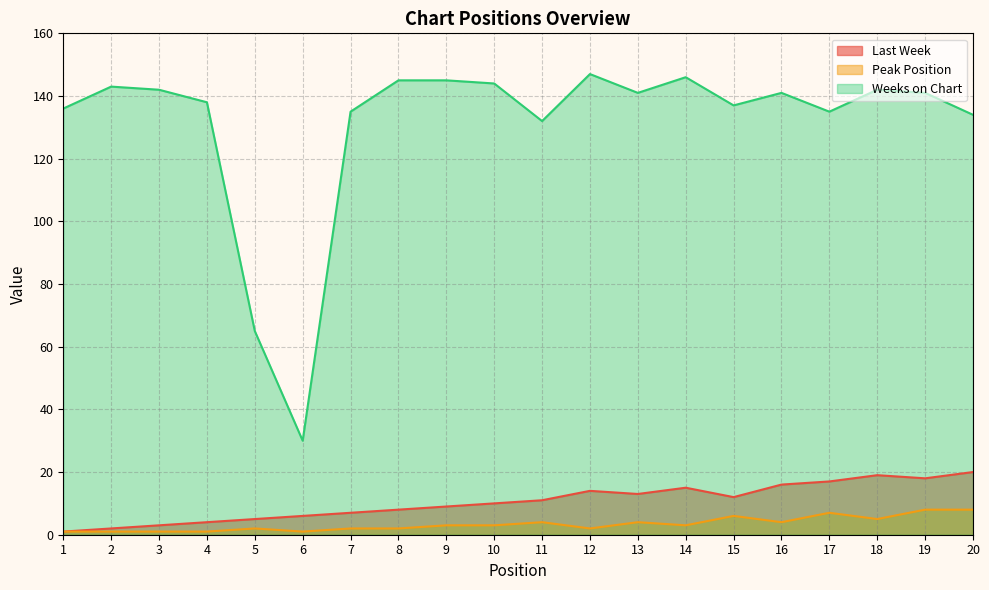

True or false: Last Week and Peak Position intersect in this chart.

False